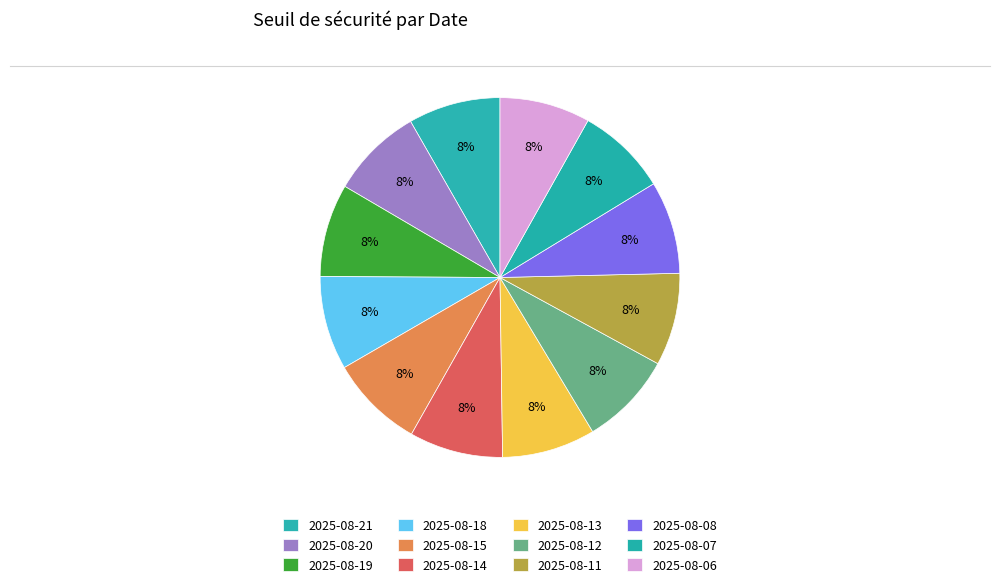

Does any single category account for the majority?

No